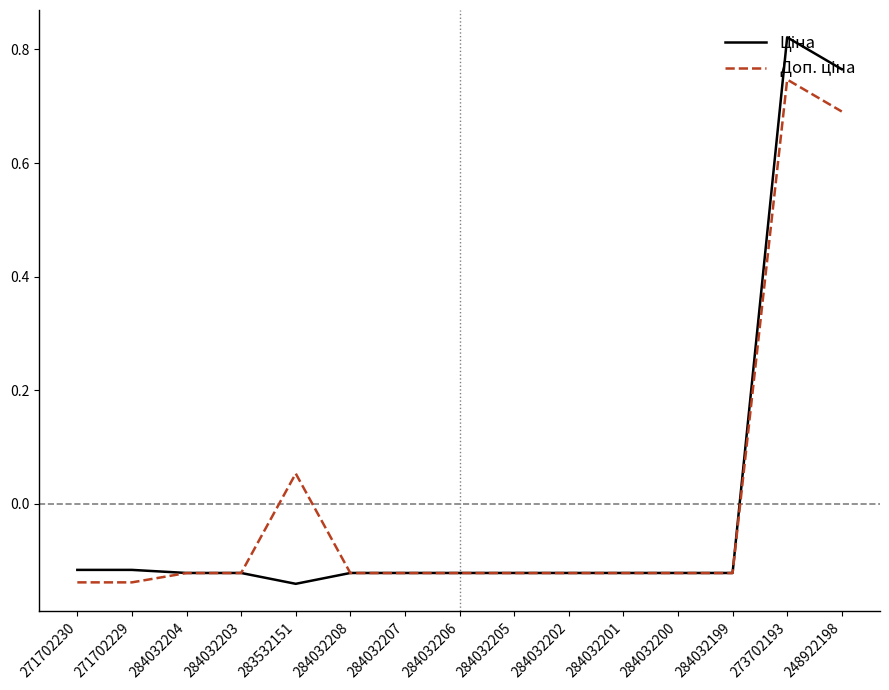

Which category has the highest value across all series?

273702193